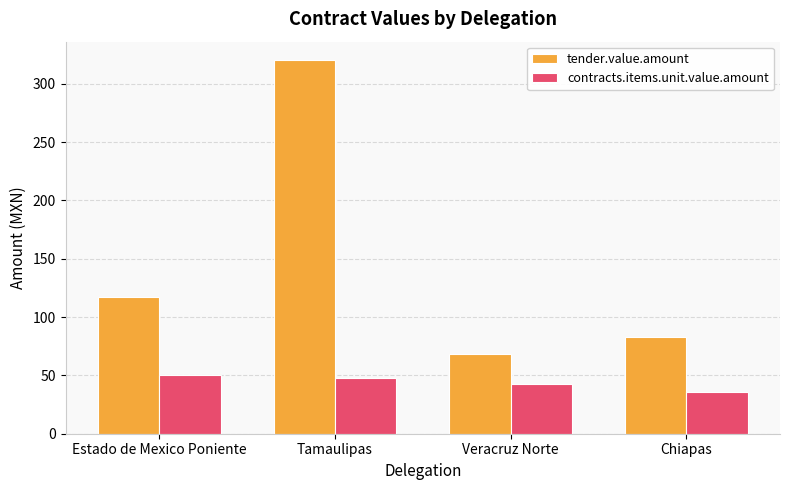

What is the minimum value shown in the chart?

36.0